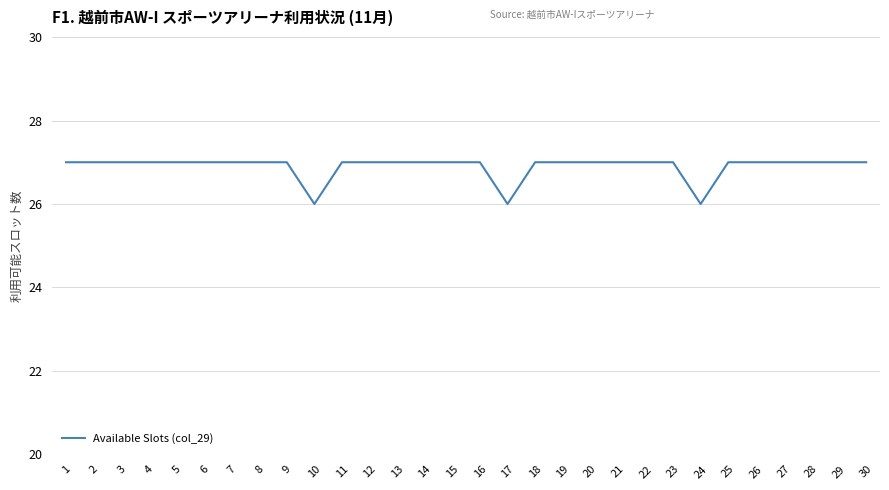

Approximately how many times larger is the value at 25 compared to 22?

1.0